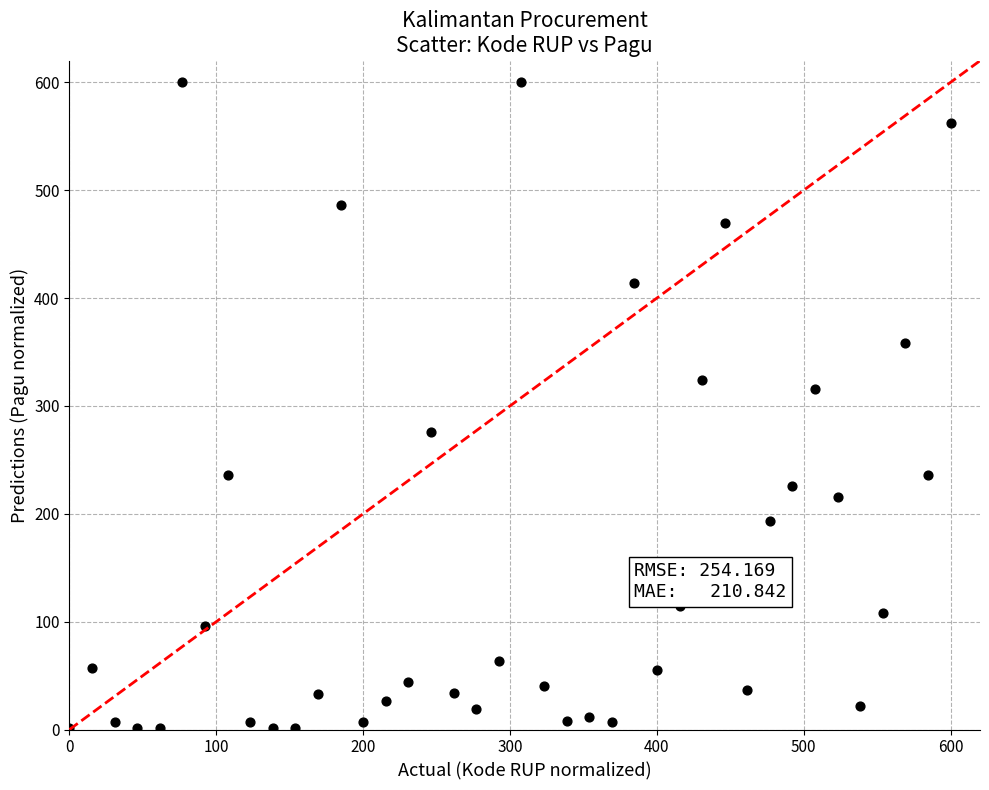

What Y value in the scatter plot is closest to 300?

315.6